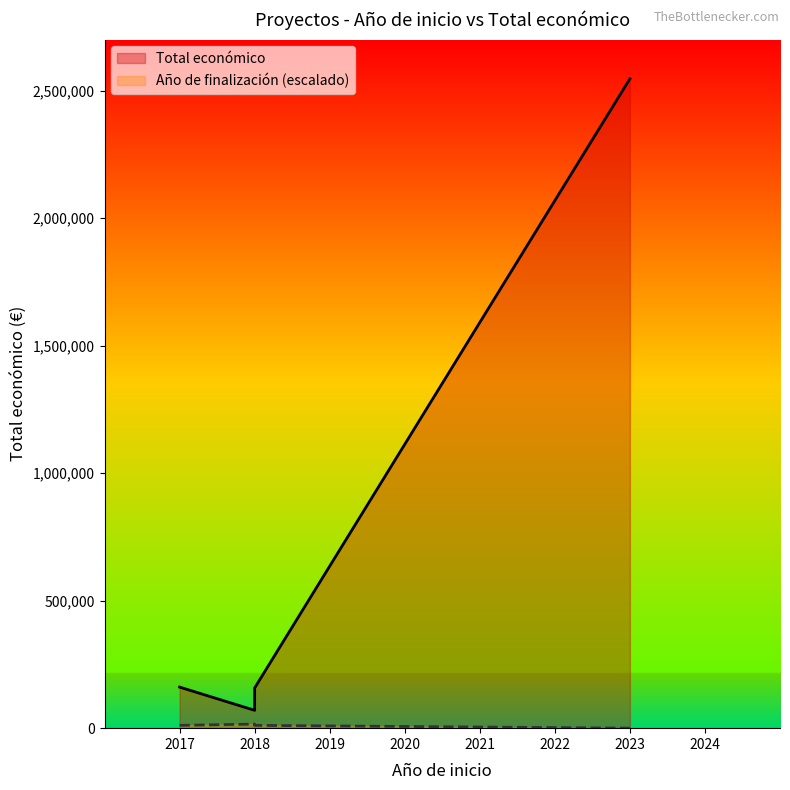

Reading left to right, list all the values displayed in this chart.

161050	70000	157500	2546283